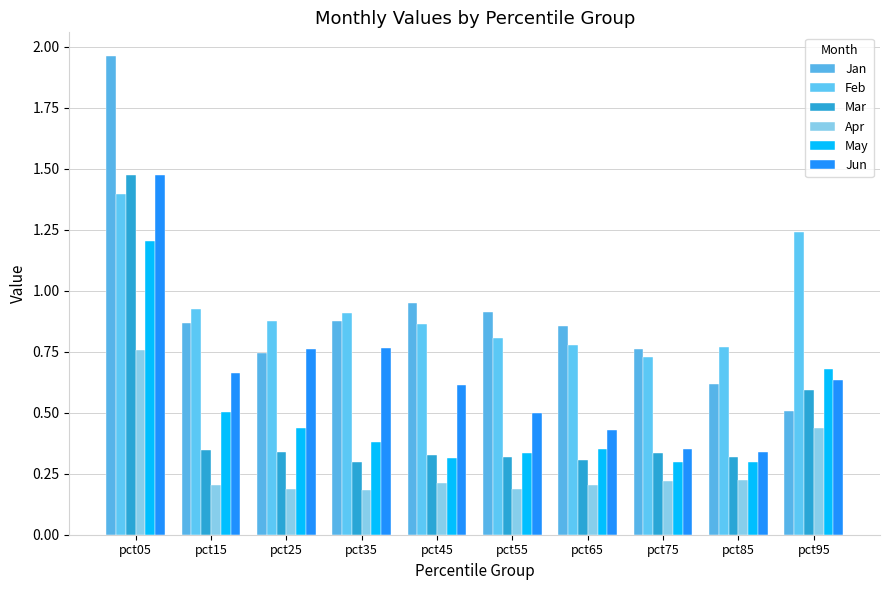

List the series in order of their peak value, lowest first.

Apr, May, Feb, Jun, Mar, Jan